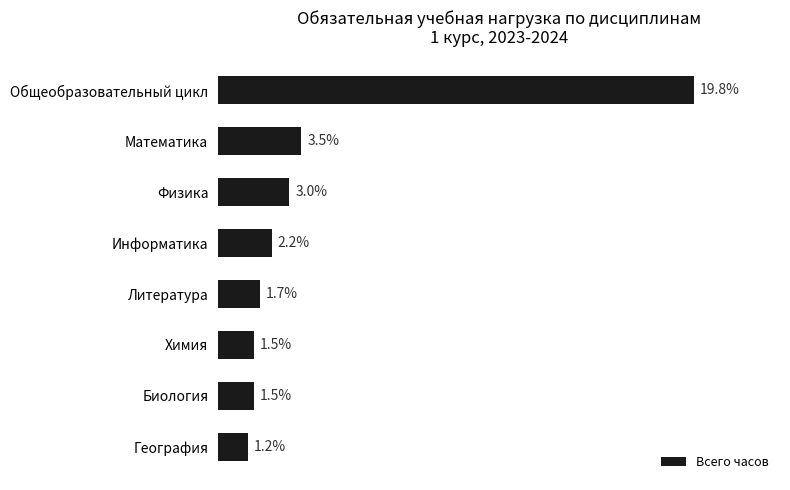

Does the chart contain any negative values?

No